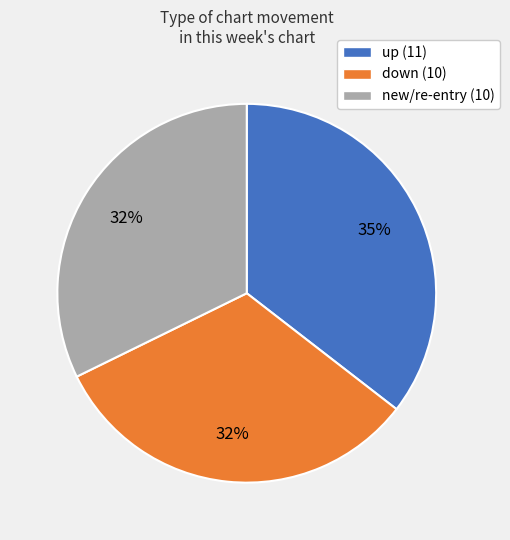

How many slices are in this pie chart?

3